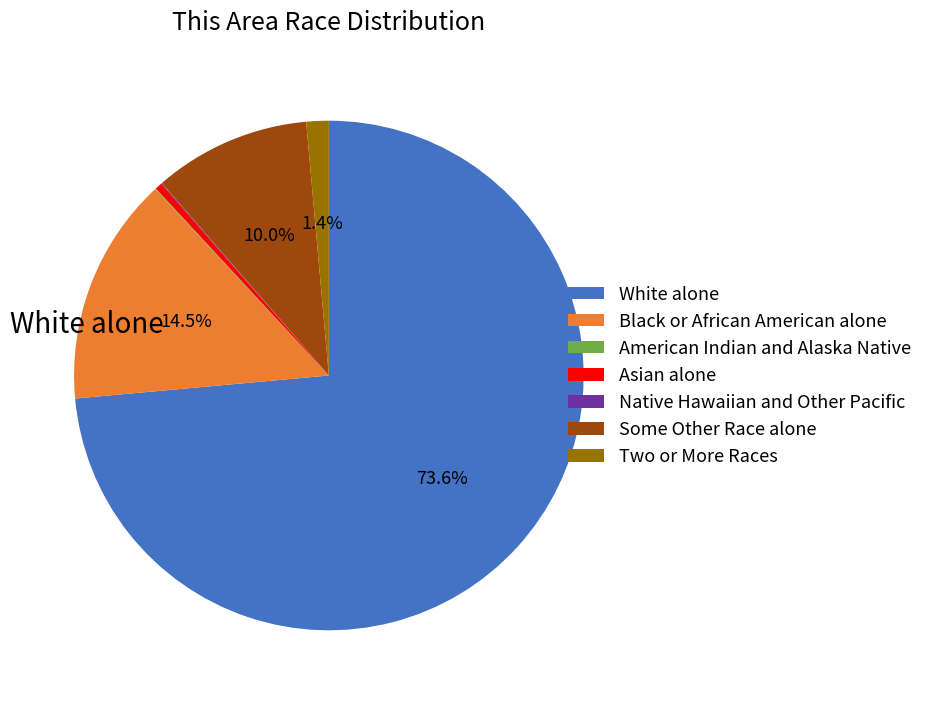

What is the ratio of the value at White alone to the value at Some Other Race alone?

7.4